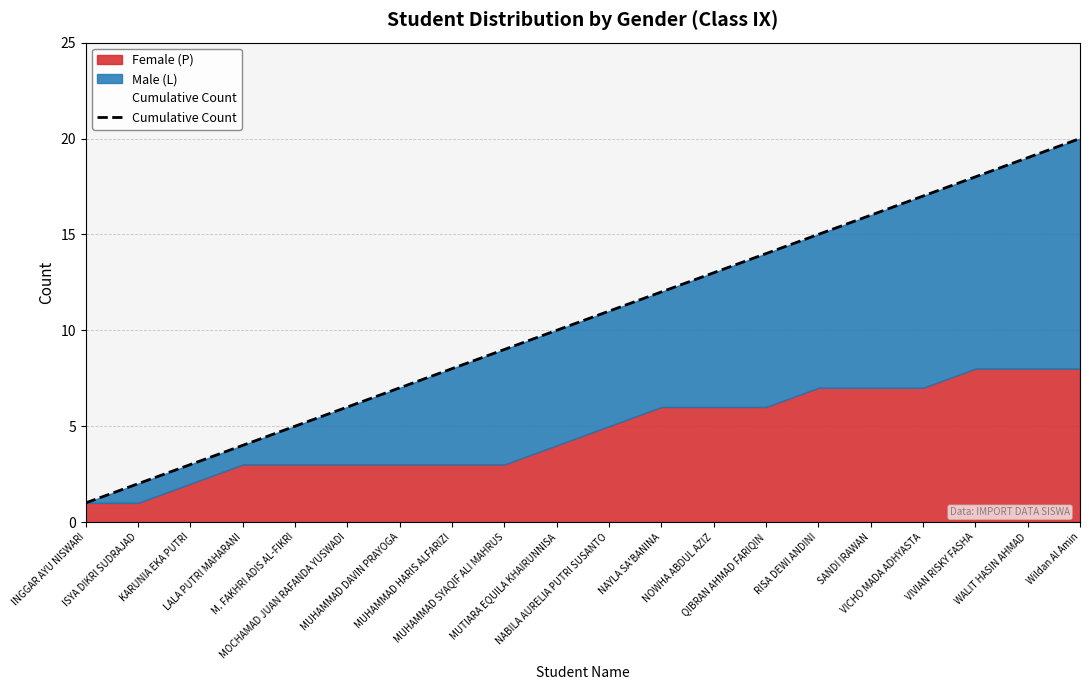

List the labels in order of value, smallest first.

INGGAR AYU NISWARI, ISYA DIKRI SUDRAJAD, KARUNIA EKA PUTRI, LALA PUTRI MAHARANI, M. FAKHRI ADIS AL-FIKRI, MOCHAMAD JUAN RAFANDA YUSWADI, MUHAMMAD DAVIN PRAYOGA, MUHAMMAD HARIS ALFARIZI, MUHAMMAD SYAQIF ALI MAHRUS, MUTIARA EQUILA KHAIRUNNISA, NABILA AURELIA PUTRI SUSANTO, NAYLA SA'BANINA, NOWHA ABDUL AZIZ, QIBRAN AHMAD FARIQIN, RISA DEWI ANDINI, SANDI IRAWAN, VICHO MADA ADHYASTA, VIVIAN RISKY FASHA, WALIT HASIN AHMAD, Wildan Al Amin